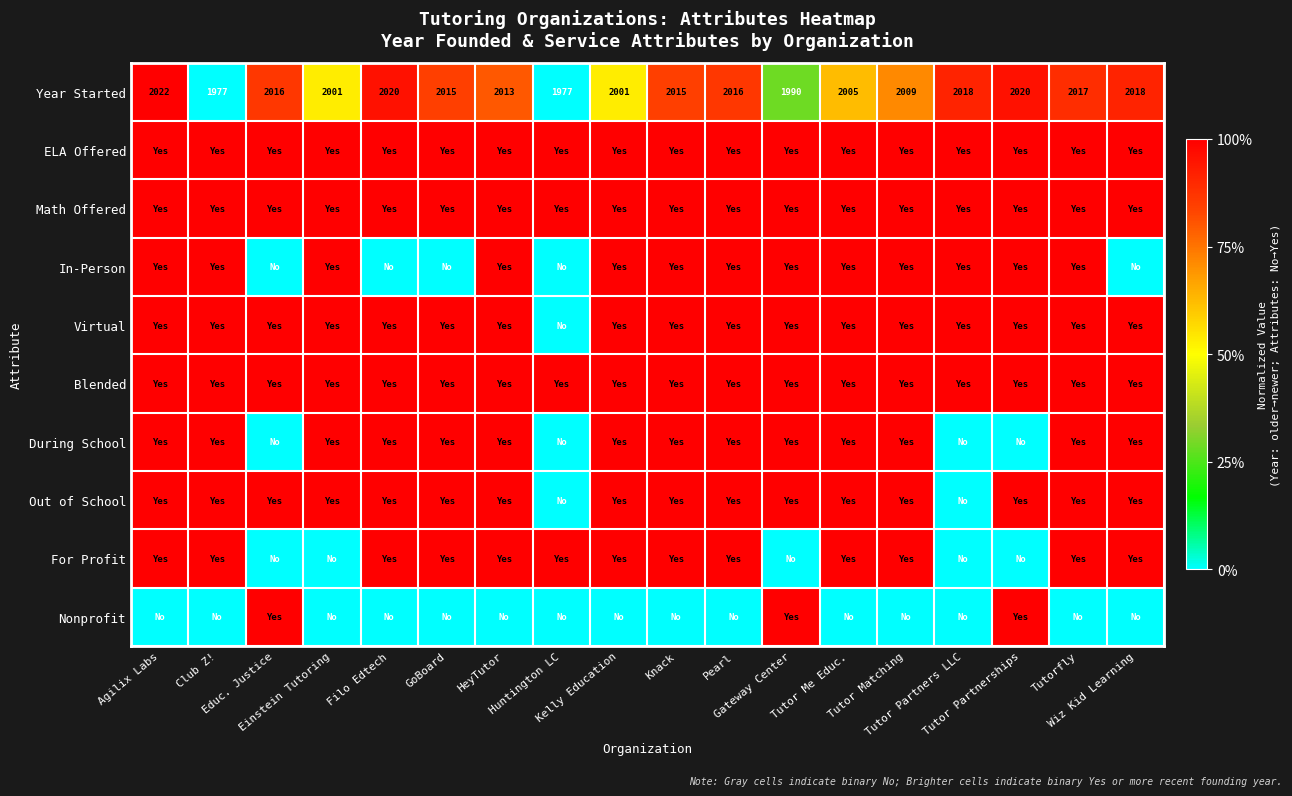

What is the greatest value displayed?

1.0